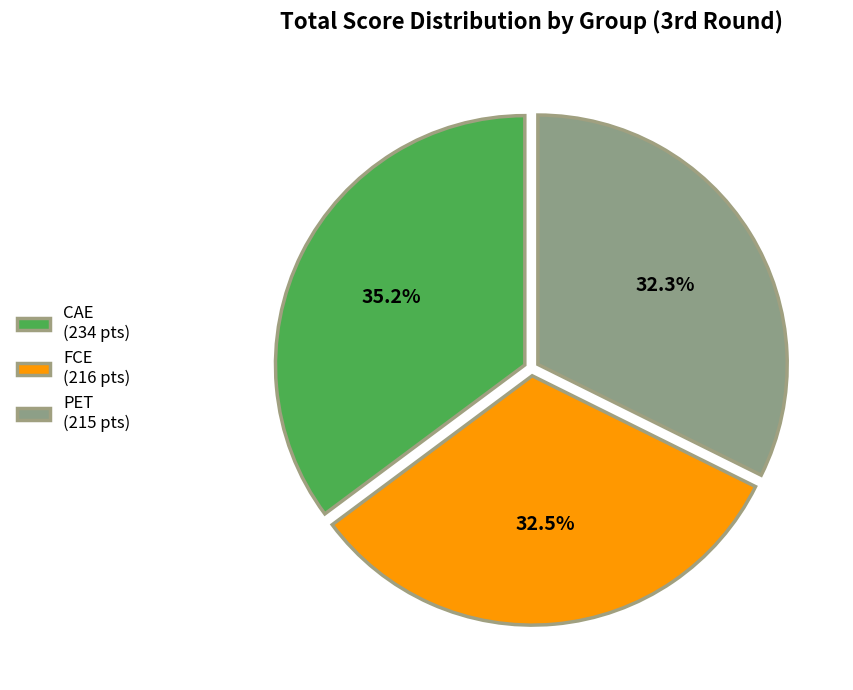

How many slices are in this pie chart?

3